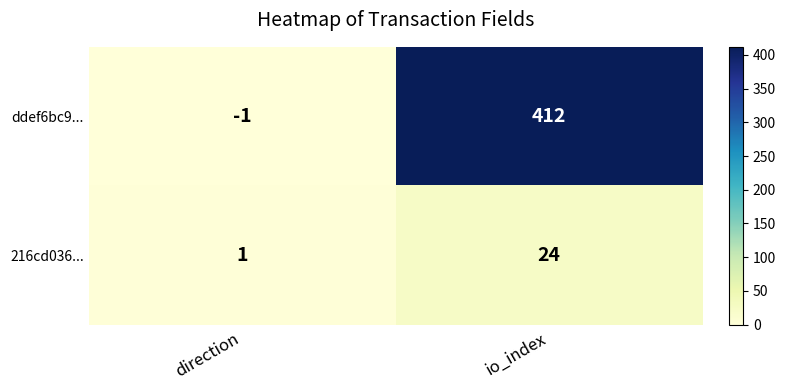

Between direction and io_index, which series saw the biggest shift?

ddef6bc9...